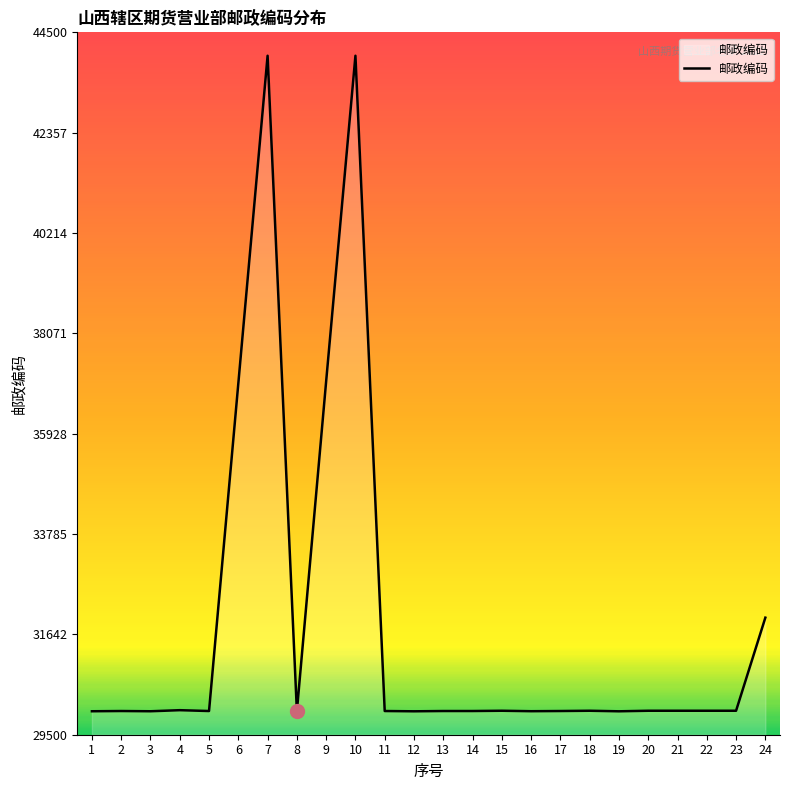

What is the greatest value displayed?

44000